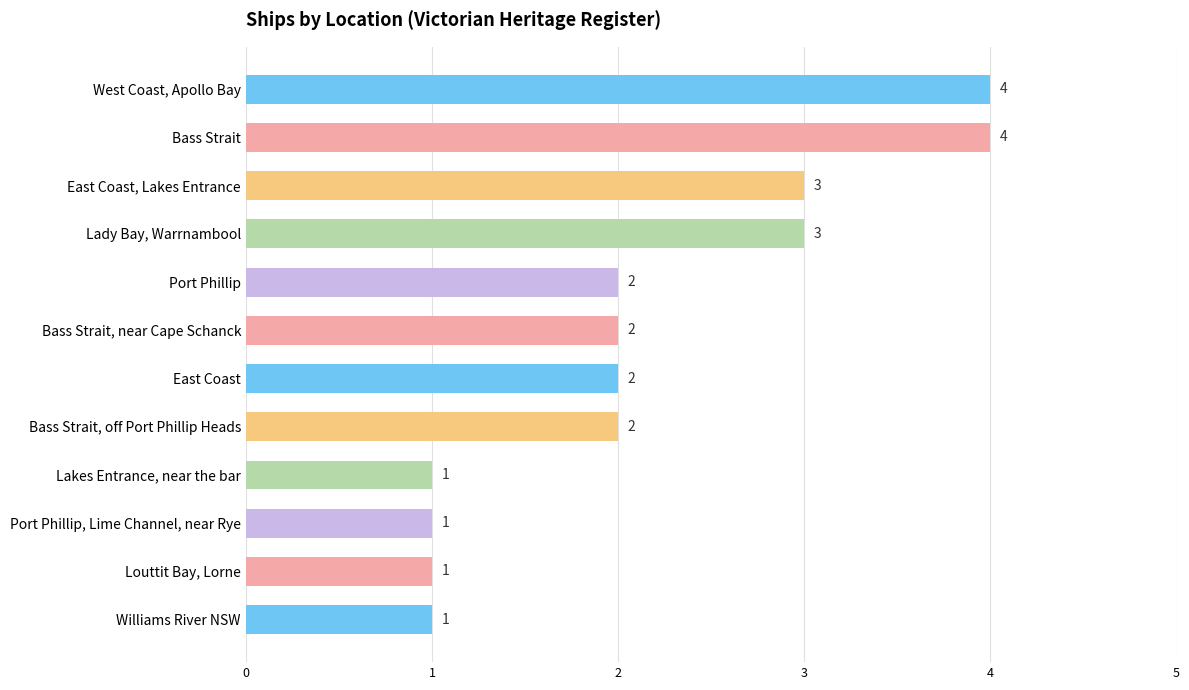

The chart shows a value of 1 at Port Phillip, Lime Channel, near Rye. True or false?

True